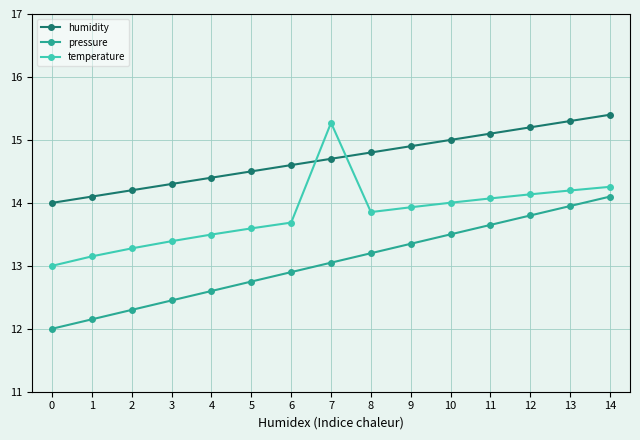

What value does the humidity series have at 0?

14.0